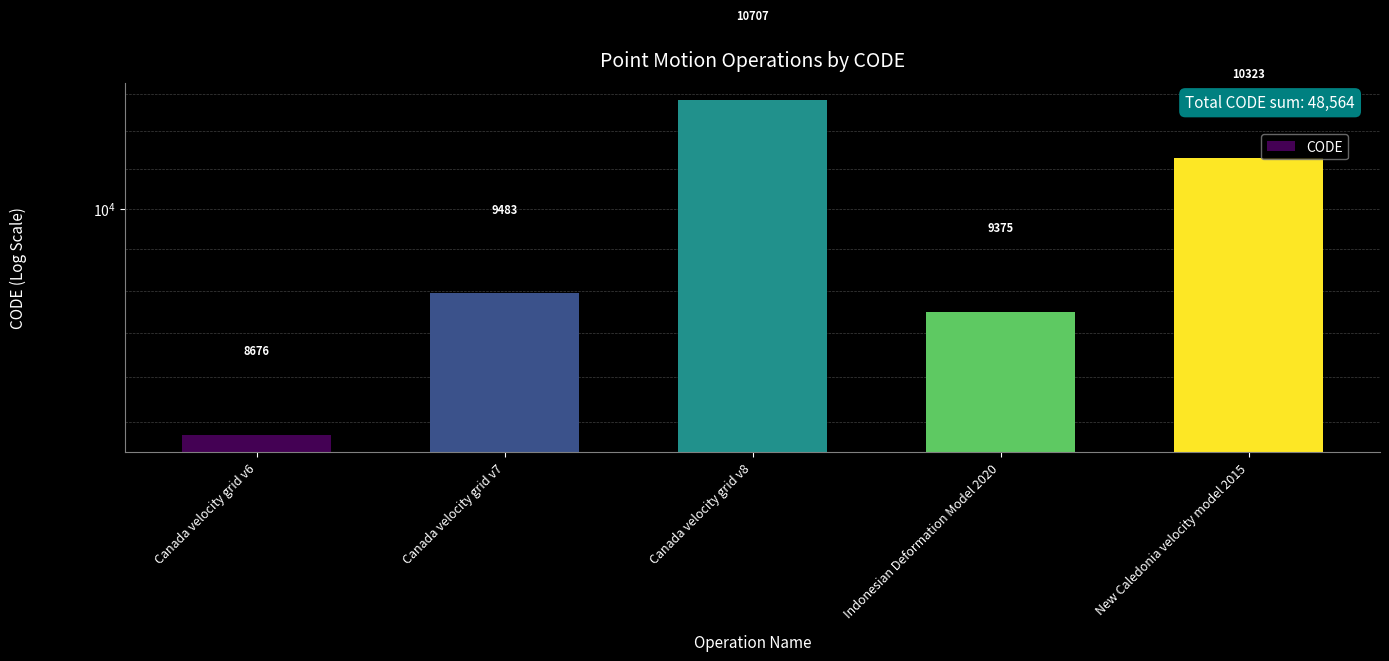

How many bars are there in total?

5